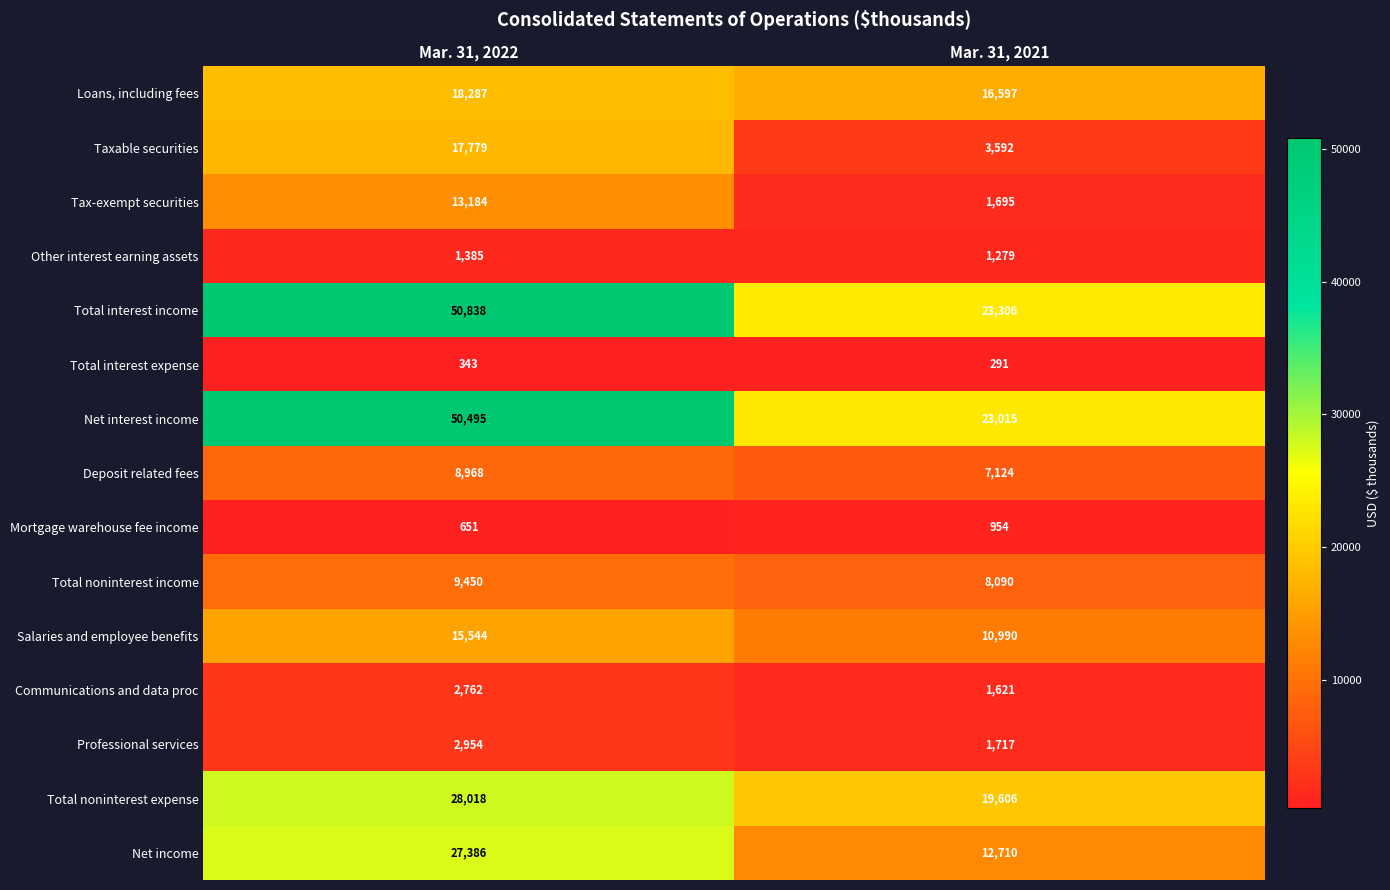

List the labels in order of Total interest expense value, largest first.

Mar. 31, 2022, Mar. 31, 2021